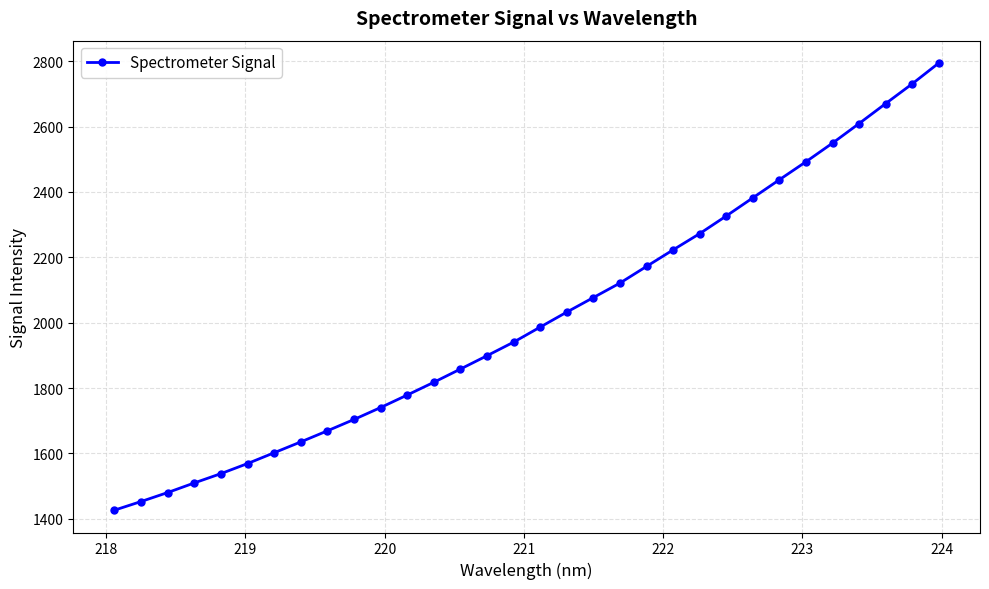

What is the average value?

2015.6